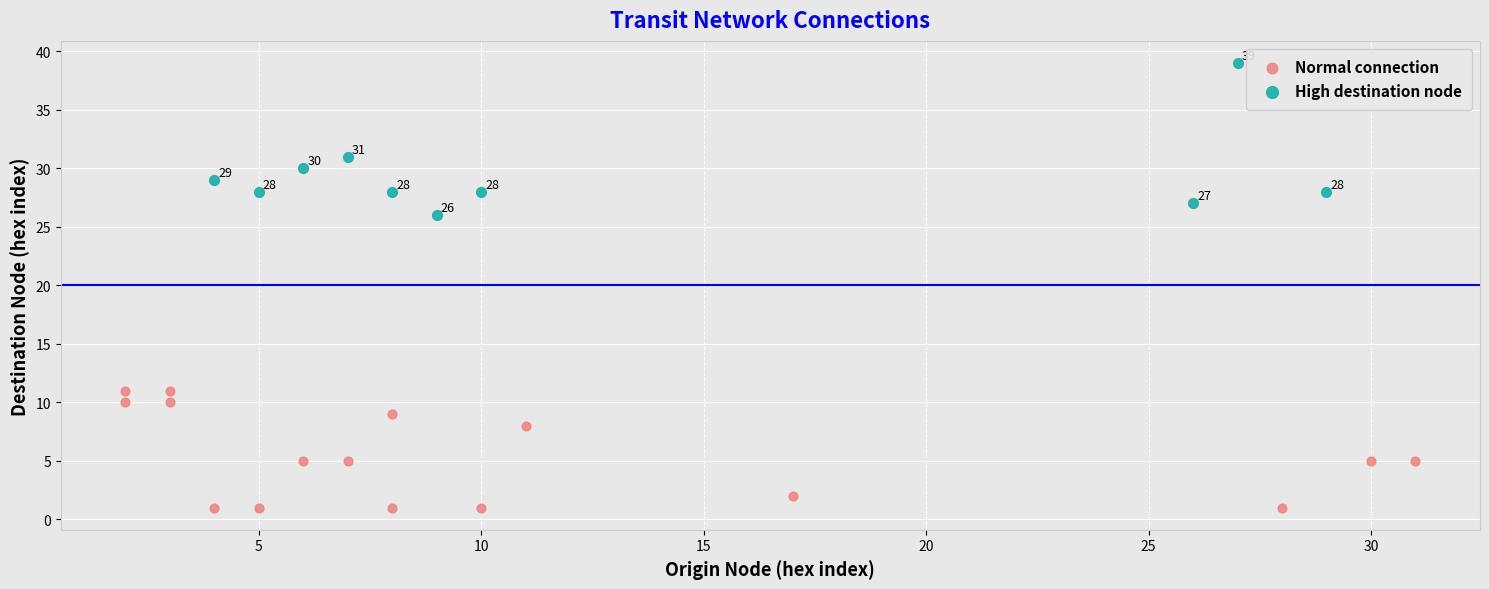

Which series contains the highest Y value?

High destination node